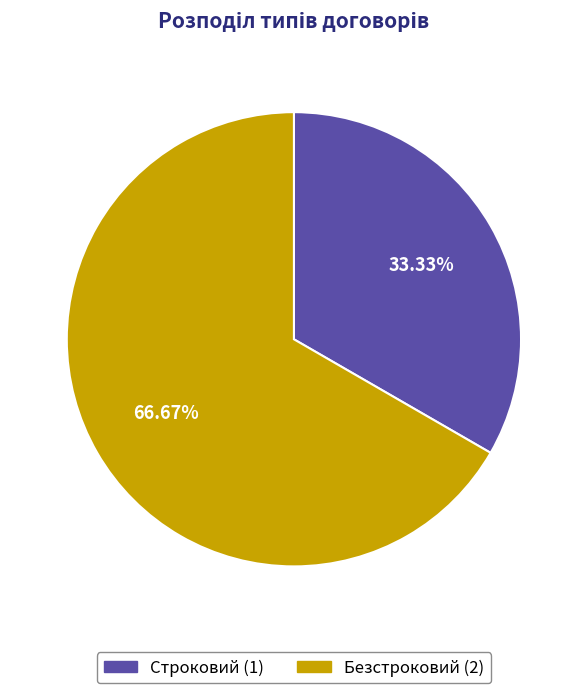

To the nearest percent, what percentage of the pie is Безстроковий?

67%